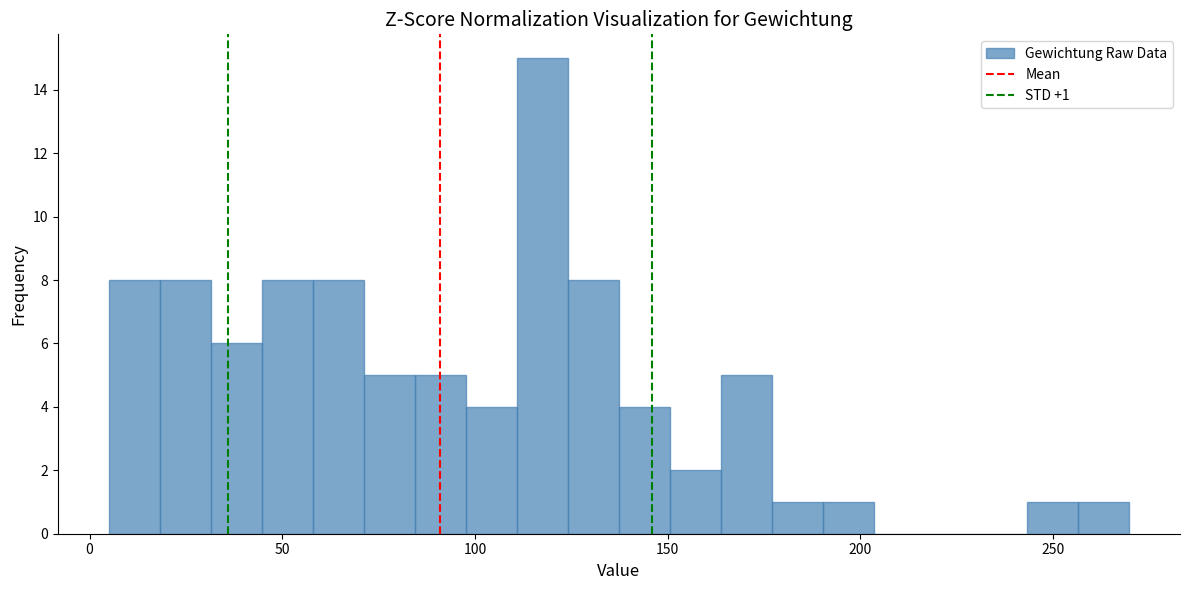

Around what value on the x-axis is the tallest bar? Give the approximate position of its centre, as read against the axis.

120